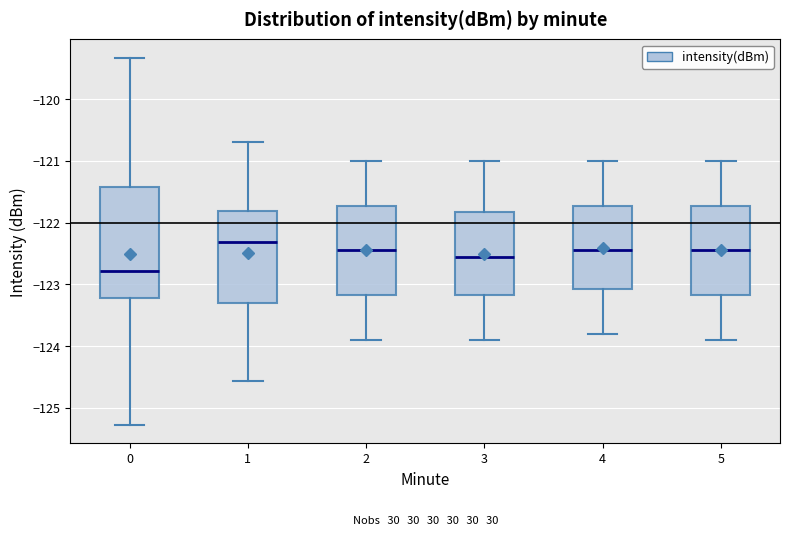

Reading left to right, transcribe this box plot: for each box, give where its median line is, the range the box spans, and where its two whiskers end, as read against the y-axis. The values are not printed on the chart, so give them approximately, as read against the axis.

0: median -122.8, box -123.2 to -121.4, whiskers -125.3 to -119.3
1: median -122.3, box -123.3 to -121.8, whiskers -124.6 to -120.7
2: median -122.4, box -123.2 to -121.7, whiskers -123.9 to -121.0
3: median -122.5, box -123.2 to -121.8, whiskers -123.9 to -121.0
4: median -122.4, box -123.1 to -121.7, whiskers -123.8 to -121.0
5: median -122.4, box -123.2 to -121.7, whiskers -123.9 to -121.0